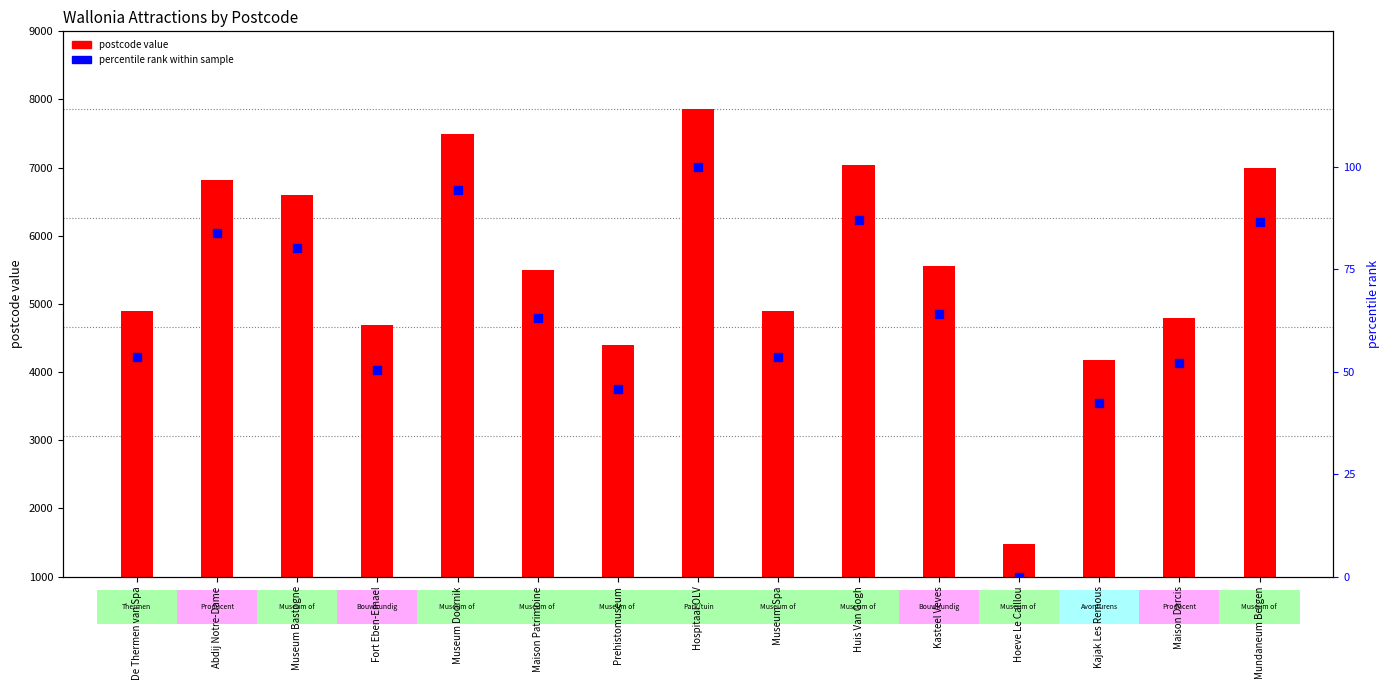

What is the total value across all series at De Thermen van Spa?

4953.7